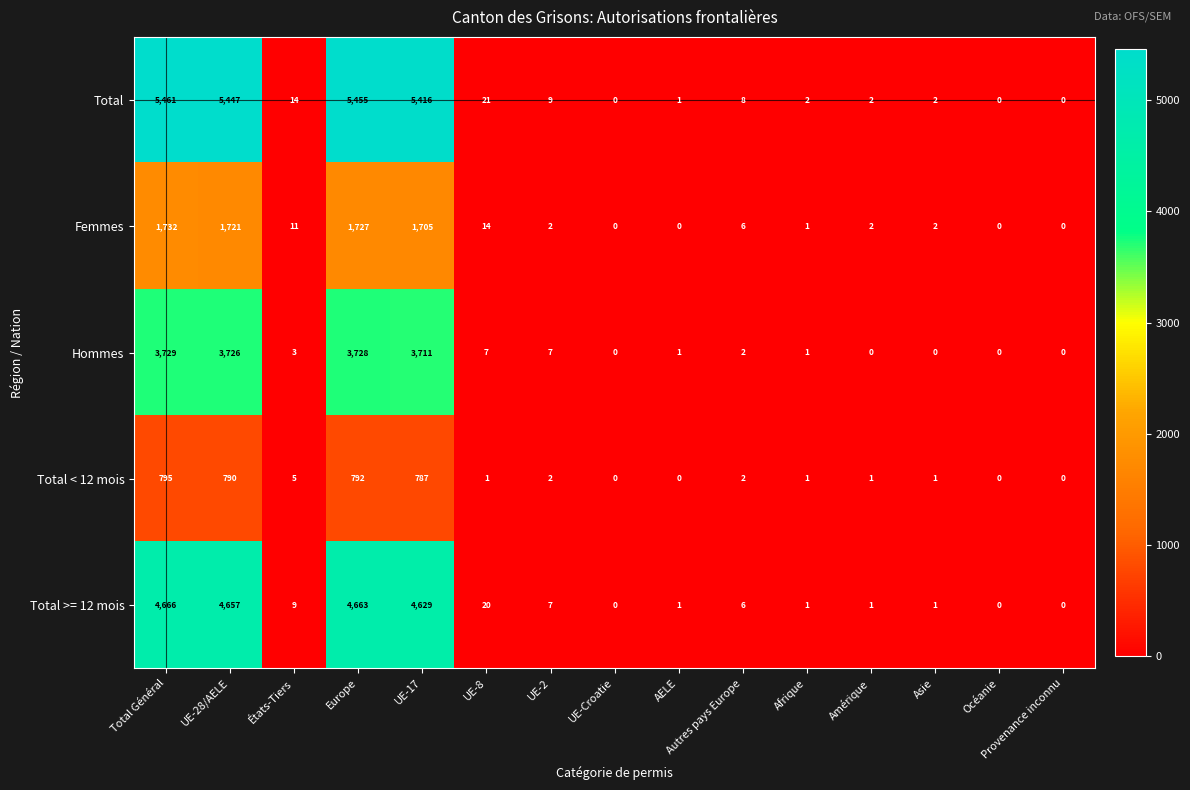

Is it true that Hommes equals 3726 at UE-28/AELE?

True